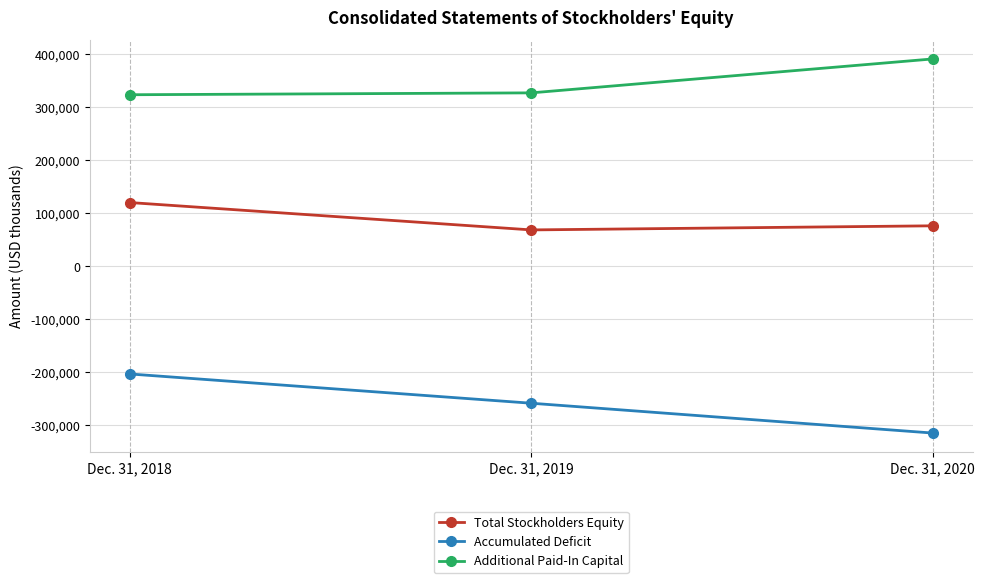

Does the chart have visible grid lines?

Yes